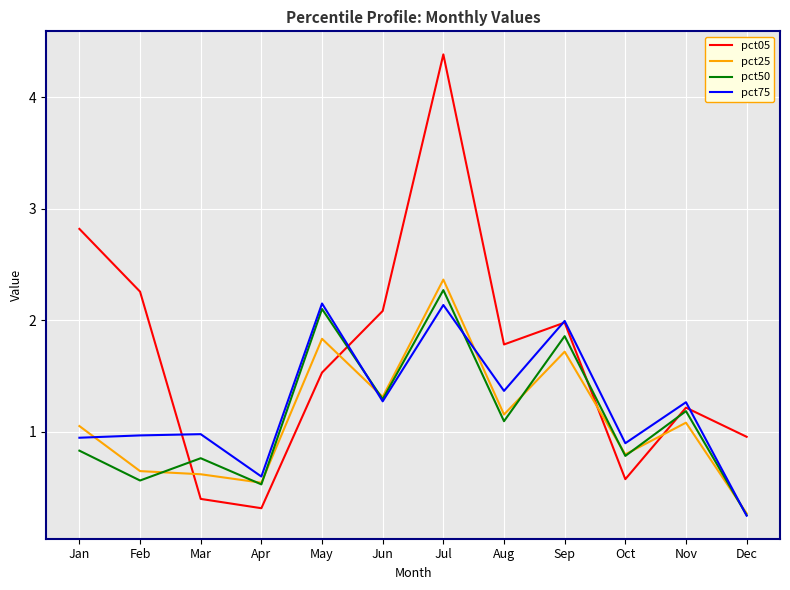

What is the total value across all series at Oct?

3.1